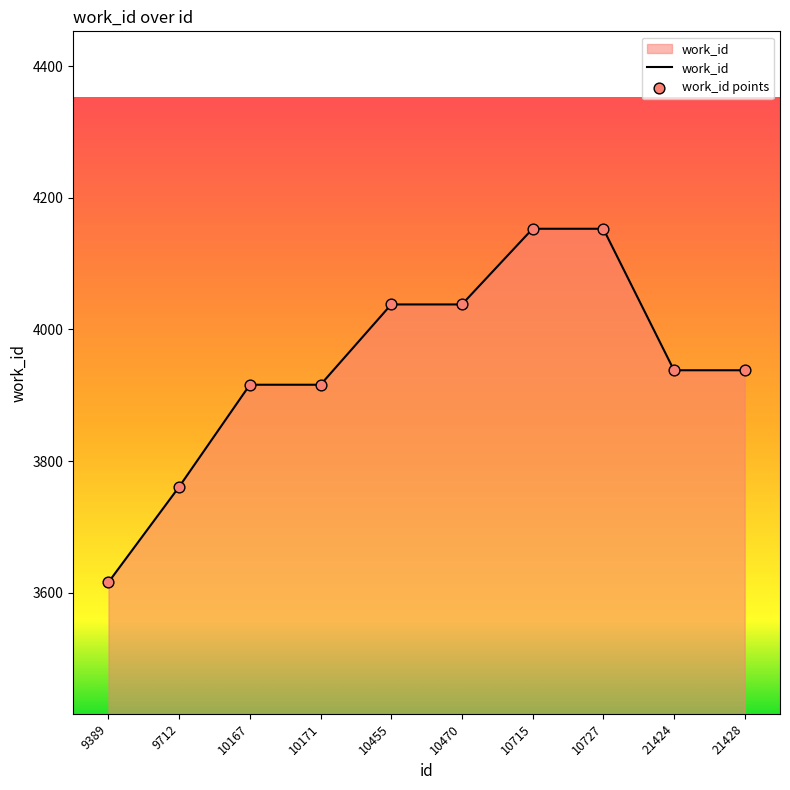

What is the change in value from 9389 to 10727?

+537